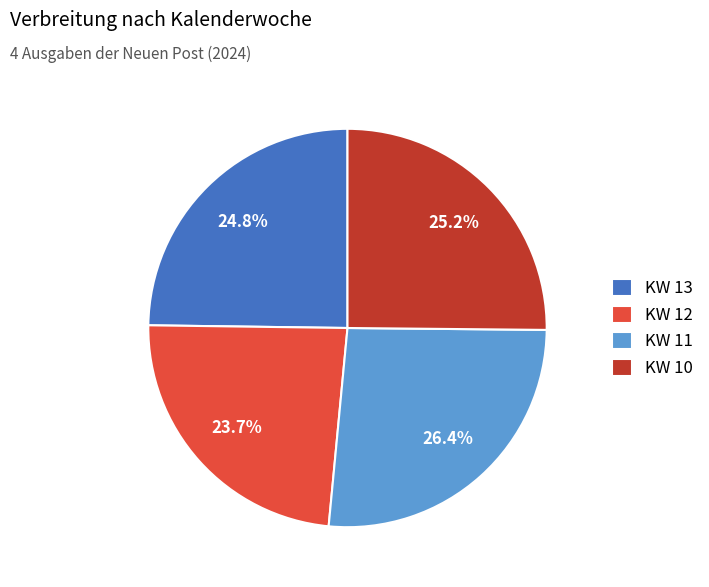

Is KW 13 the majority of the pie?

No